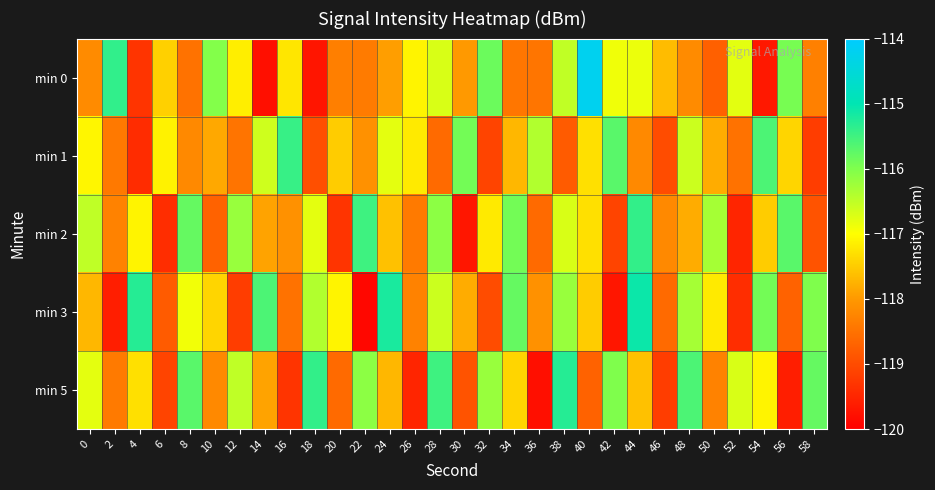

How many categories are shown in the chart?

30